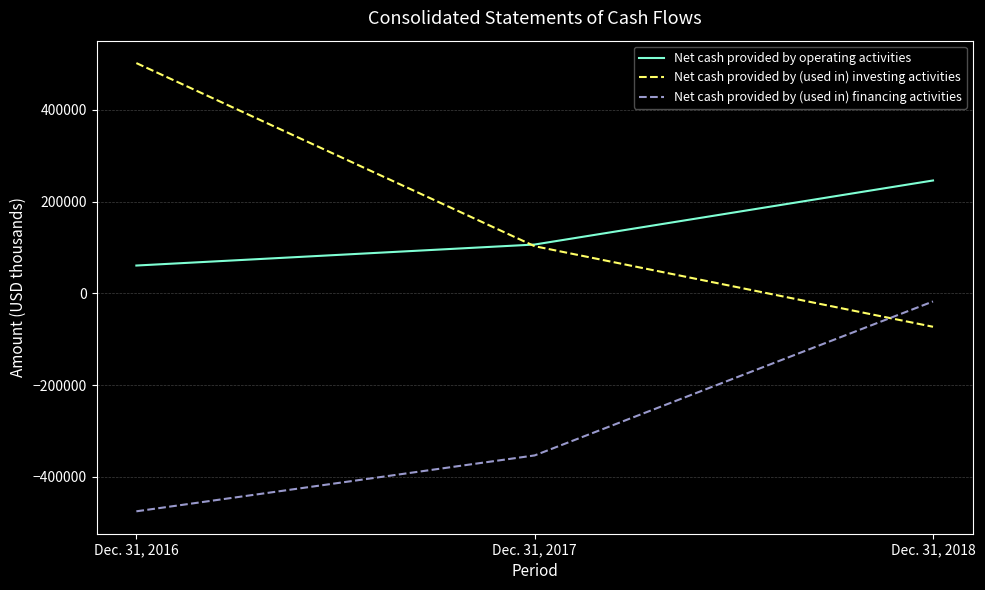

The Net cash provided by (used in) investing activities series shows -72704 at Dec. 31, 2018. True or false?

True